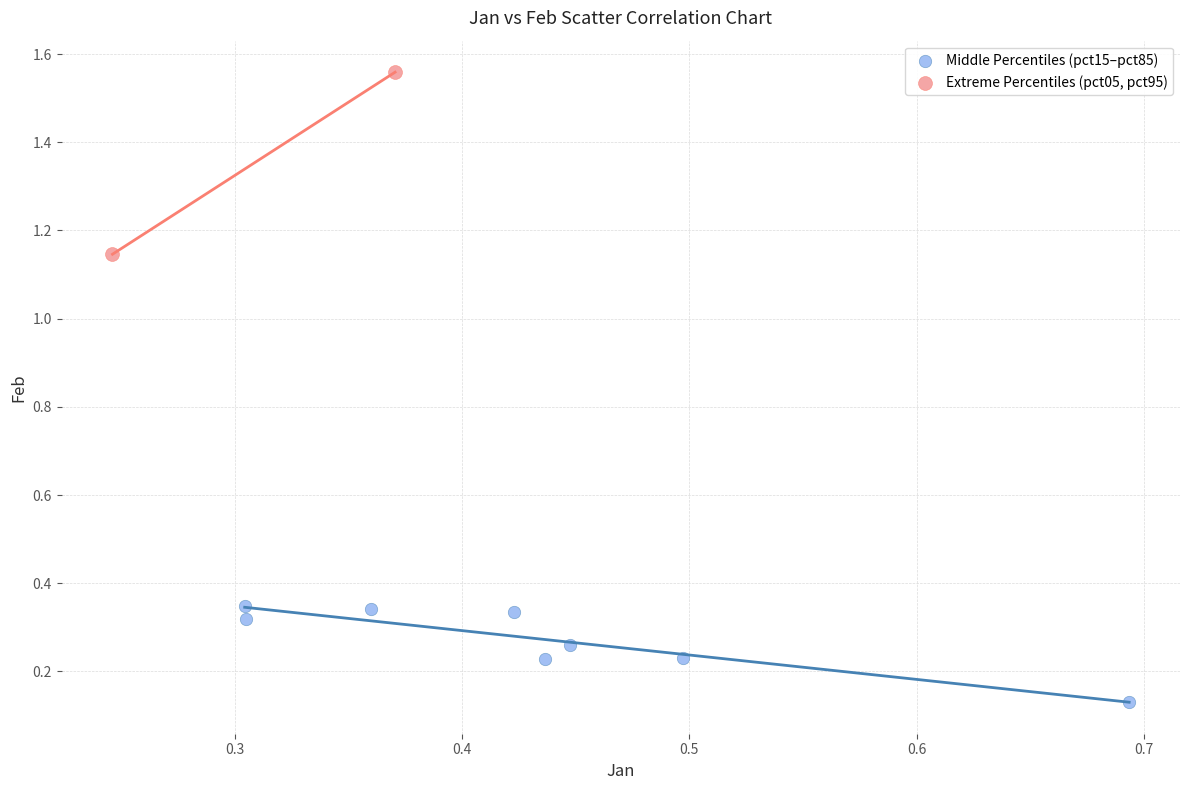

Which series contains the highest Y value?

Extreme Percentiles (pct05, pct95)